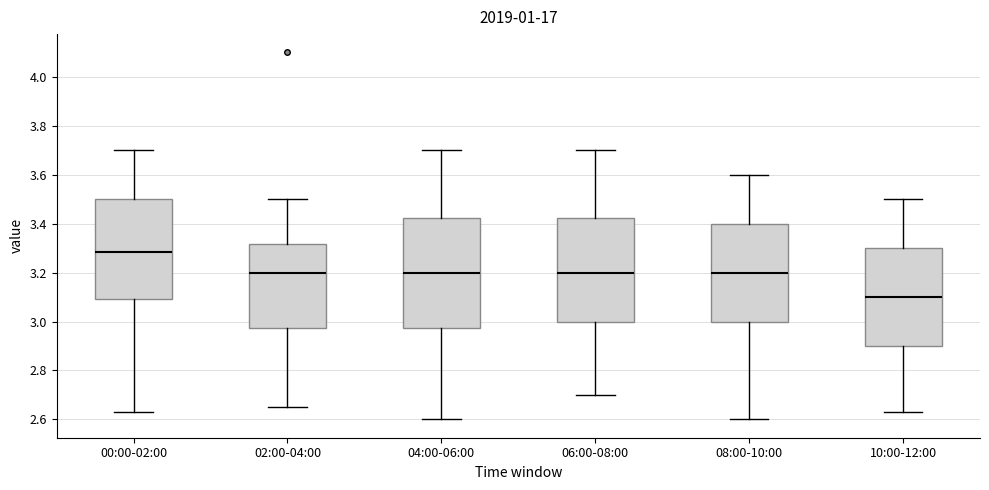

Reading left to right, transcribe this box plot: for each box, give where its median line is, the range the box spans, and where its two whiskers end, as read against the y-axis. The values are not printed on the chart, so give them approximately, as read against the axis.

00:00-02:00: median 3.28, box 3.10 to 3.50, whiskers 2.64 to 3.70
02:00-04:00: median 3.20, box 2.98 to 3.32, whiskers 2.66 to 3.50
04:00-06:00: median 3.20, box 2.98 to 3.42, whiskers 2.60 to 3.70
06:00-08:00: median 3.20, box 3.00 to 3.42, whiskers 2.70 to 3.70
08:00-10:00: median 3.20, box 3.00 to 3.40, whiskers 2.60 to 3.60
10:00-12:00: median 3.10, box 2.90 to 3.30, whiskers 2.64 to 3.50